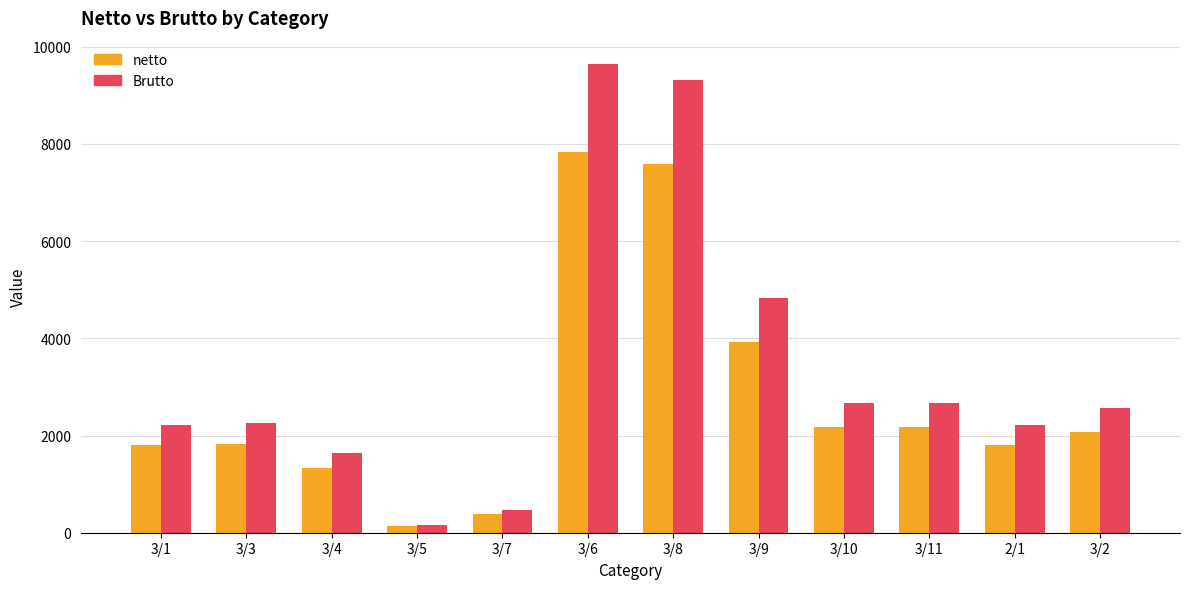

Read the Brutto value at 3/6.

9642.2